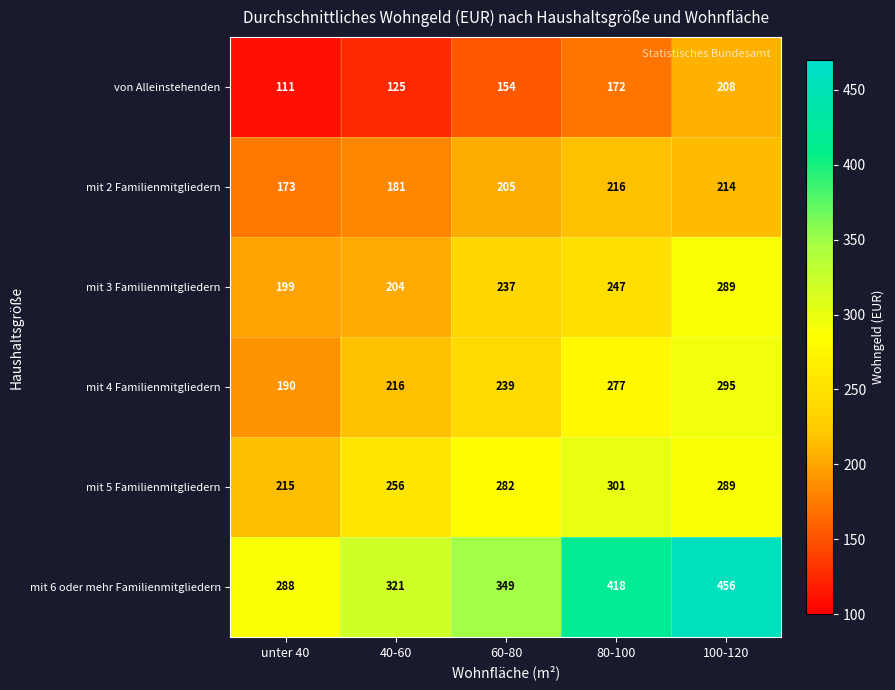

What is the maximum value shown in the chart?

456